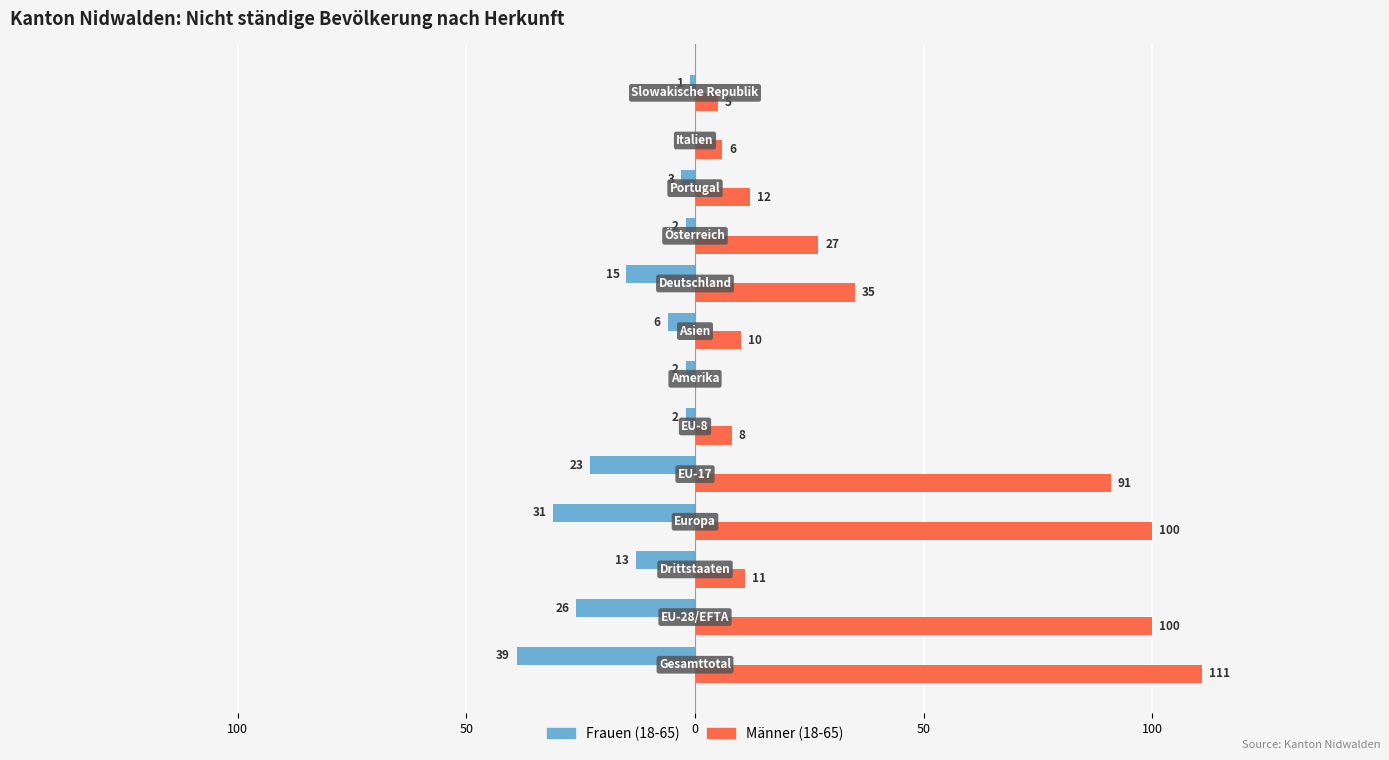

What are all the series names shown in the legend?

Frauen (18-65), Männer (18-65)